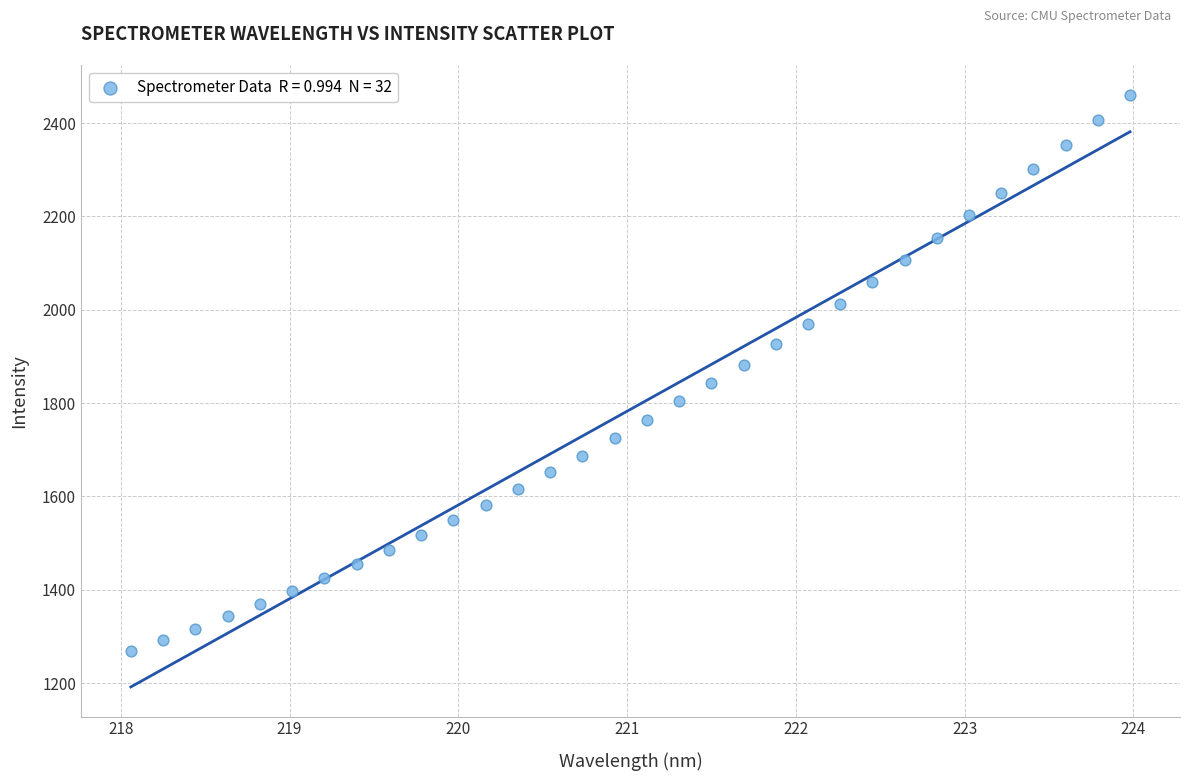

What is the range of Y values (max minus min)?

1192.3